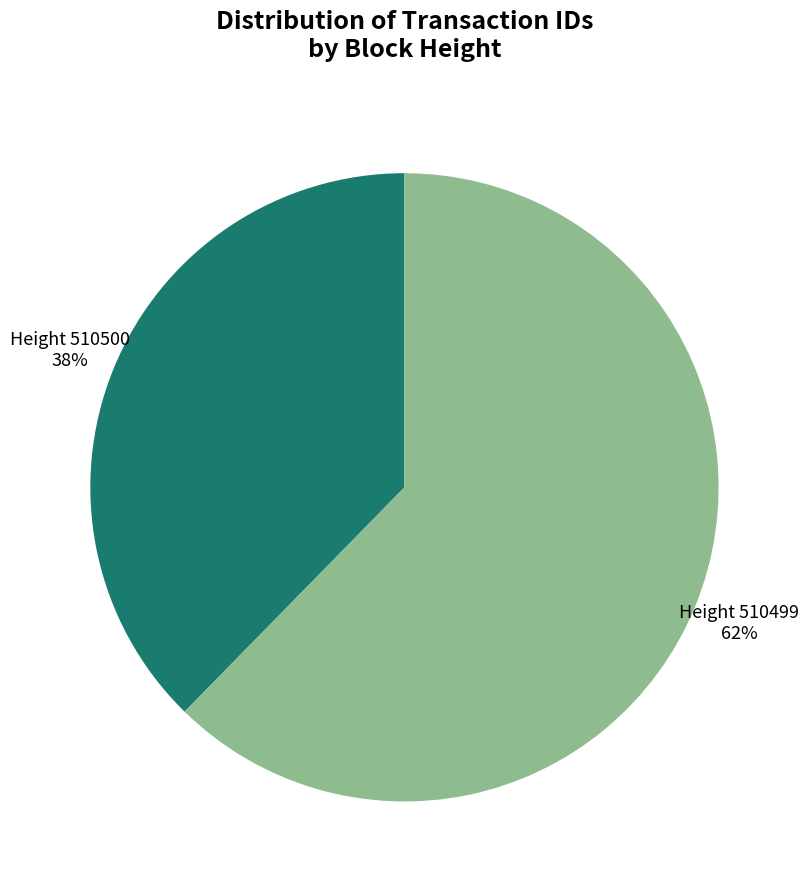

Between Height 510499 and Height 510500, which is larger?

Height 510499